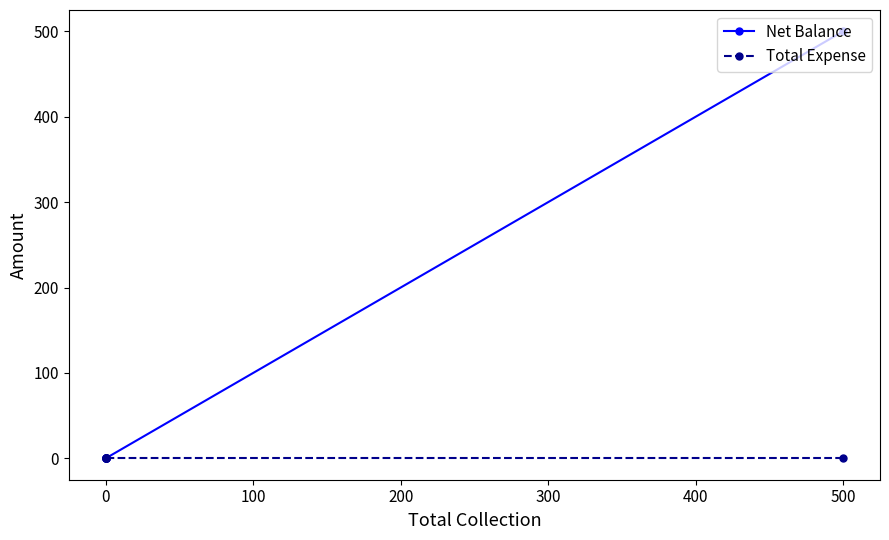

Which series has the largest total across all categories?

Net Balance